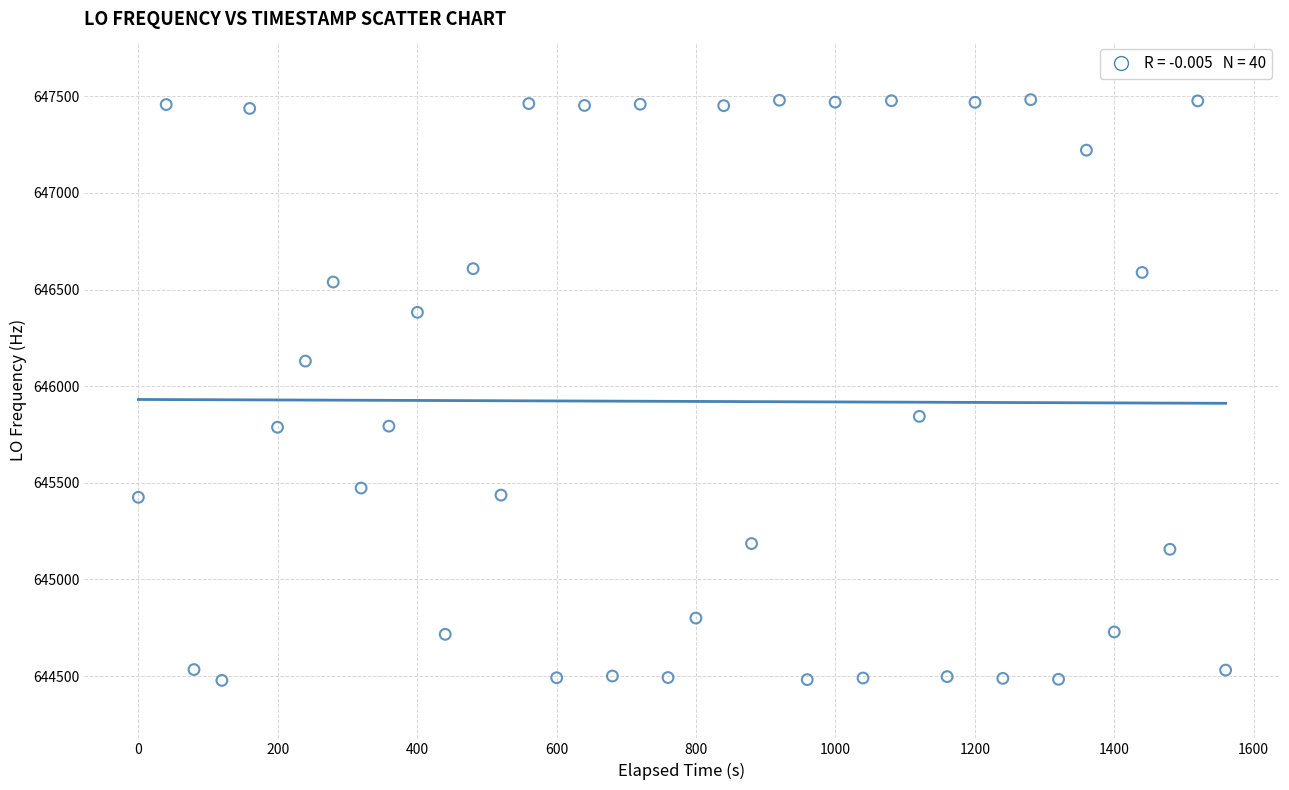

What is the range of Y values (max minus min)?

3005.3